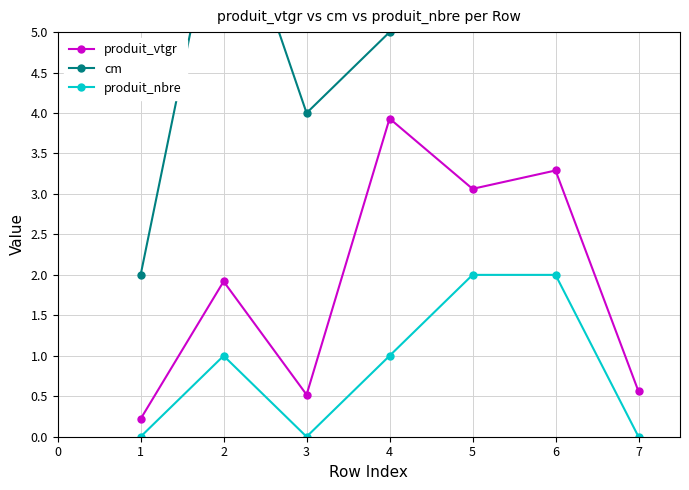

What is the value of the produit_vtgr point at the 4th from the left?

3.9